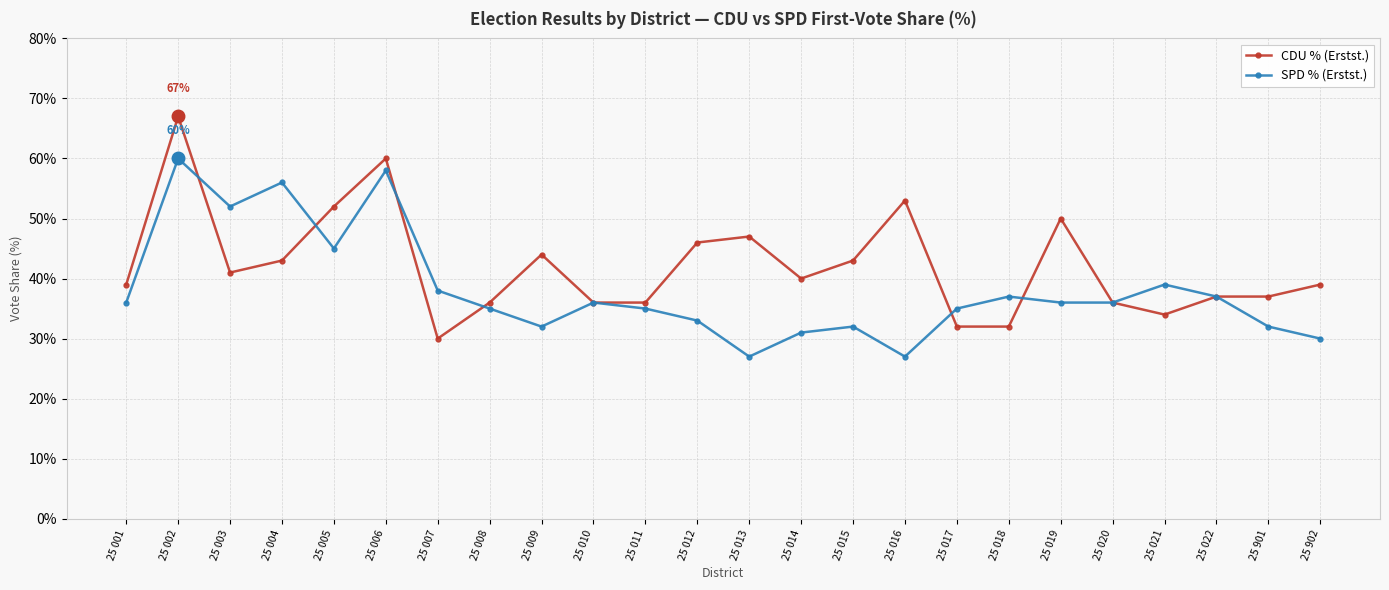

At which label does CDU % (Erstst.) first exceed 40?

25 002